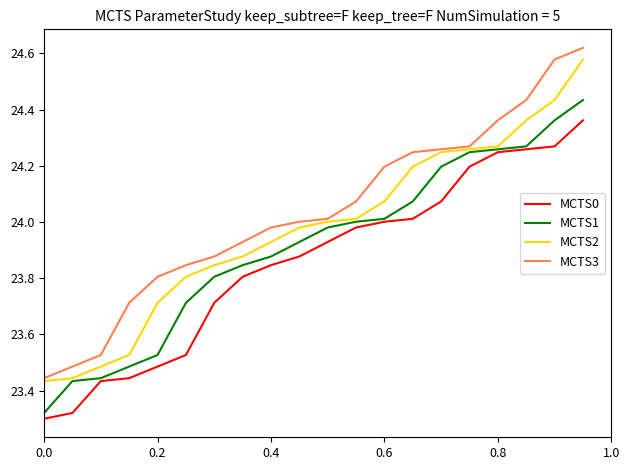

True or false: MCTS3 and MCTS0 intersect in this chart.

False